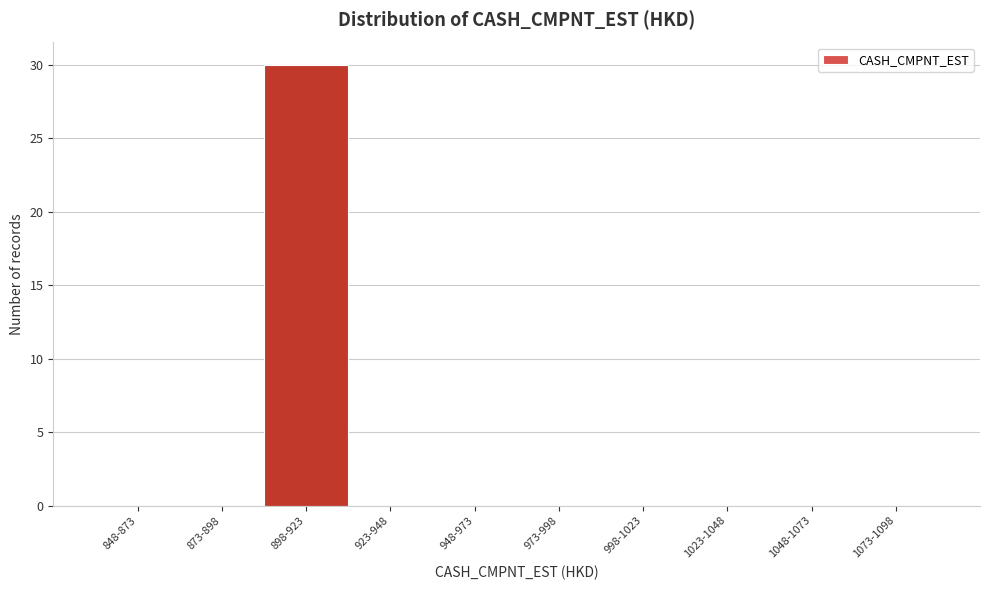

Reading left to right, list all the values displayed in this chart.

848-873=0	873-898=0	898-923=30	923-948=0	948-973=0	973-998=0	998-1023=0	1023-1048=0	1048-1073=0	1073-1098=0